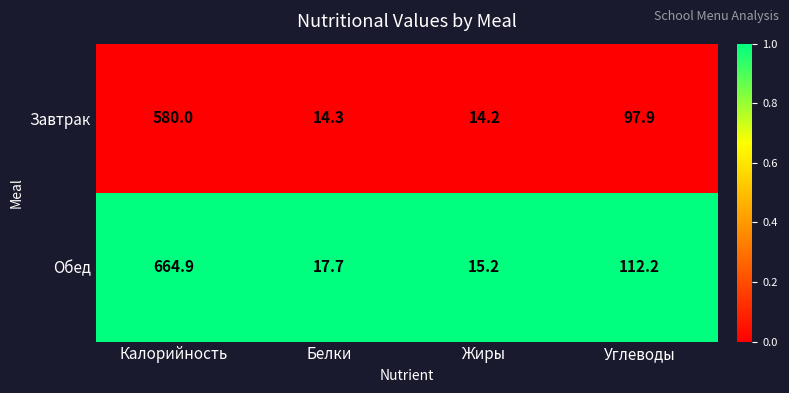

Reading left to right, extract all data points from this chart.

Завтрак: 580.0	14.3	14.2	97.9
Обед: 664.9	17.7	15.2	112.2